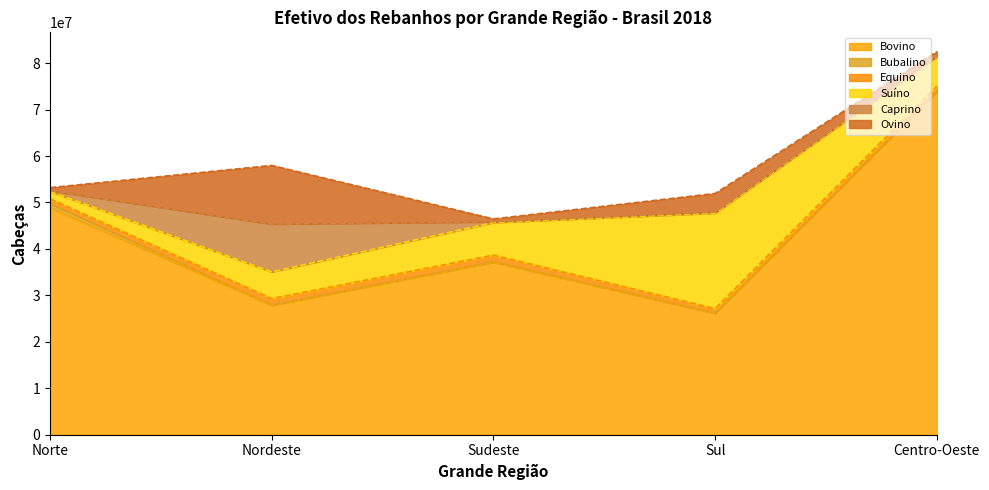

What is the difference between the Ovino values at Sudeste and Sul?

3401224